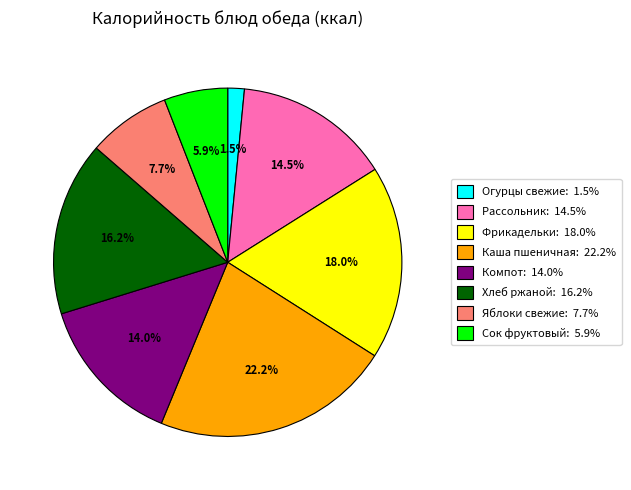

Which slice is the smallest?

Огурцы свежие